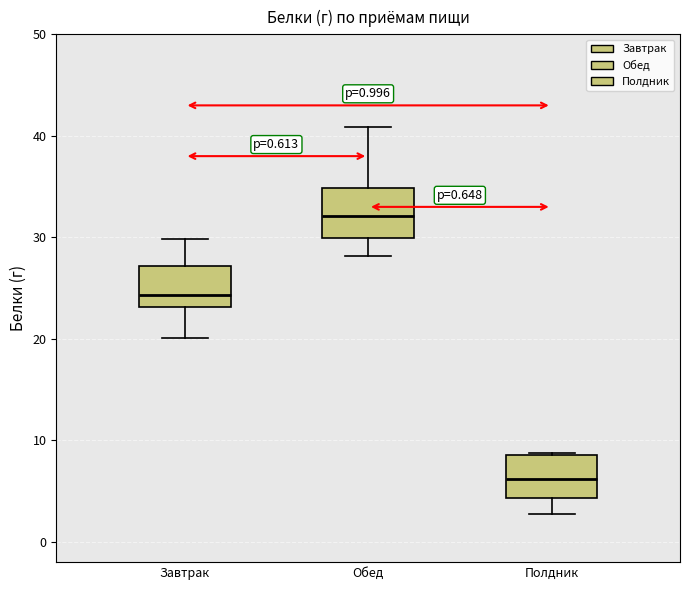

Which box has the highest median line?

Обед